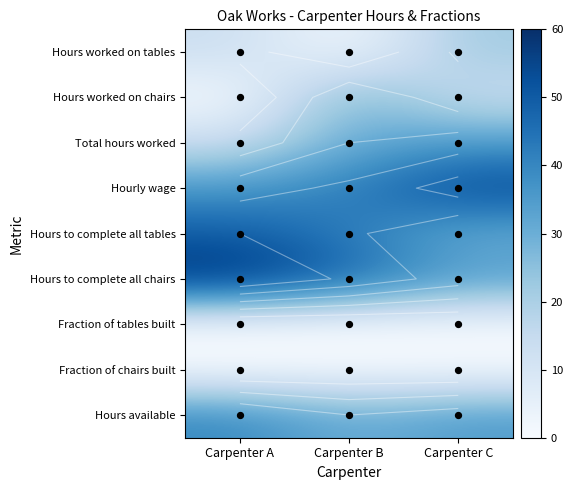

What is the difference between the Hours available values at Carpenter A and Carpenter C?

5.0